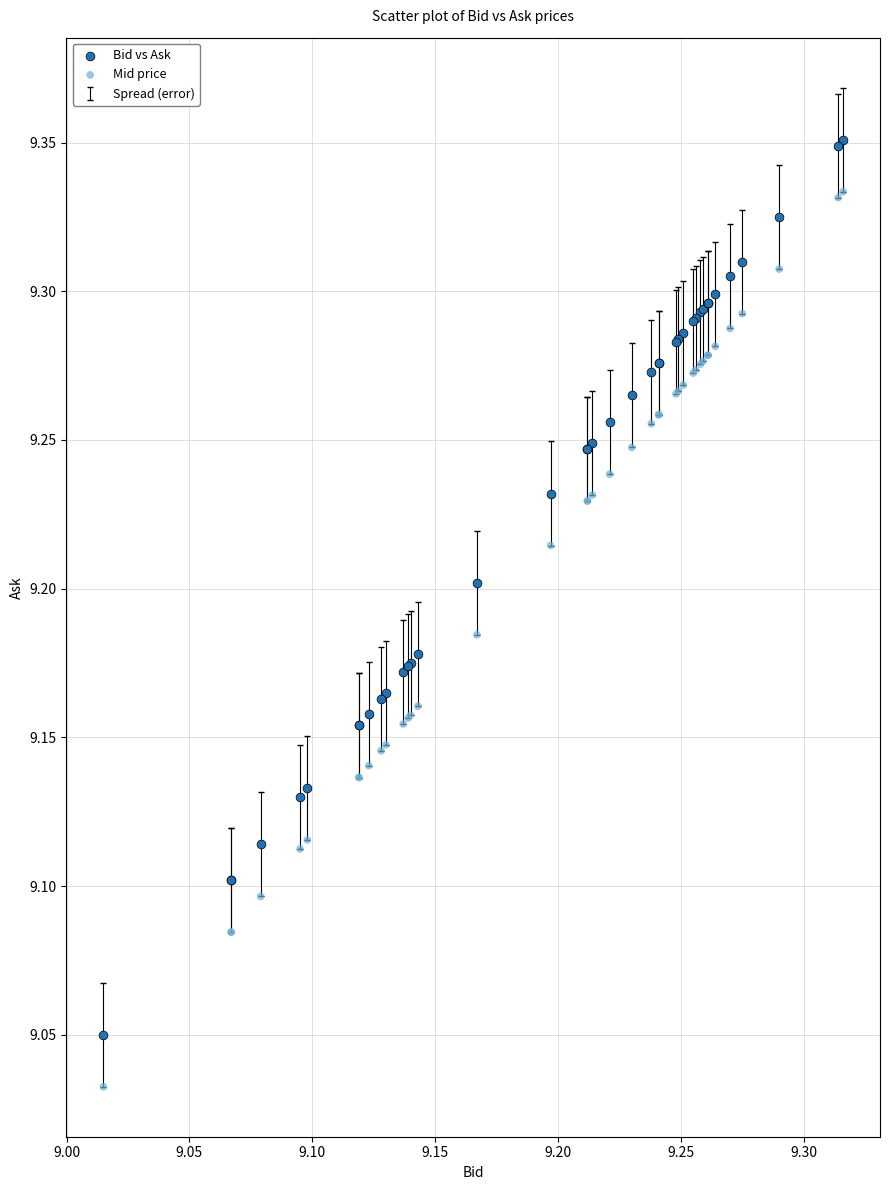

Which series reaches the minimum Y coordinate?

Mid price